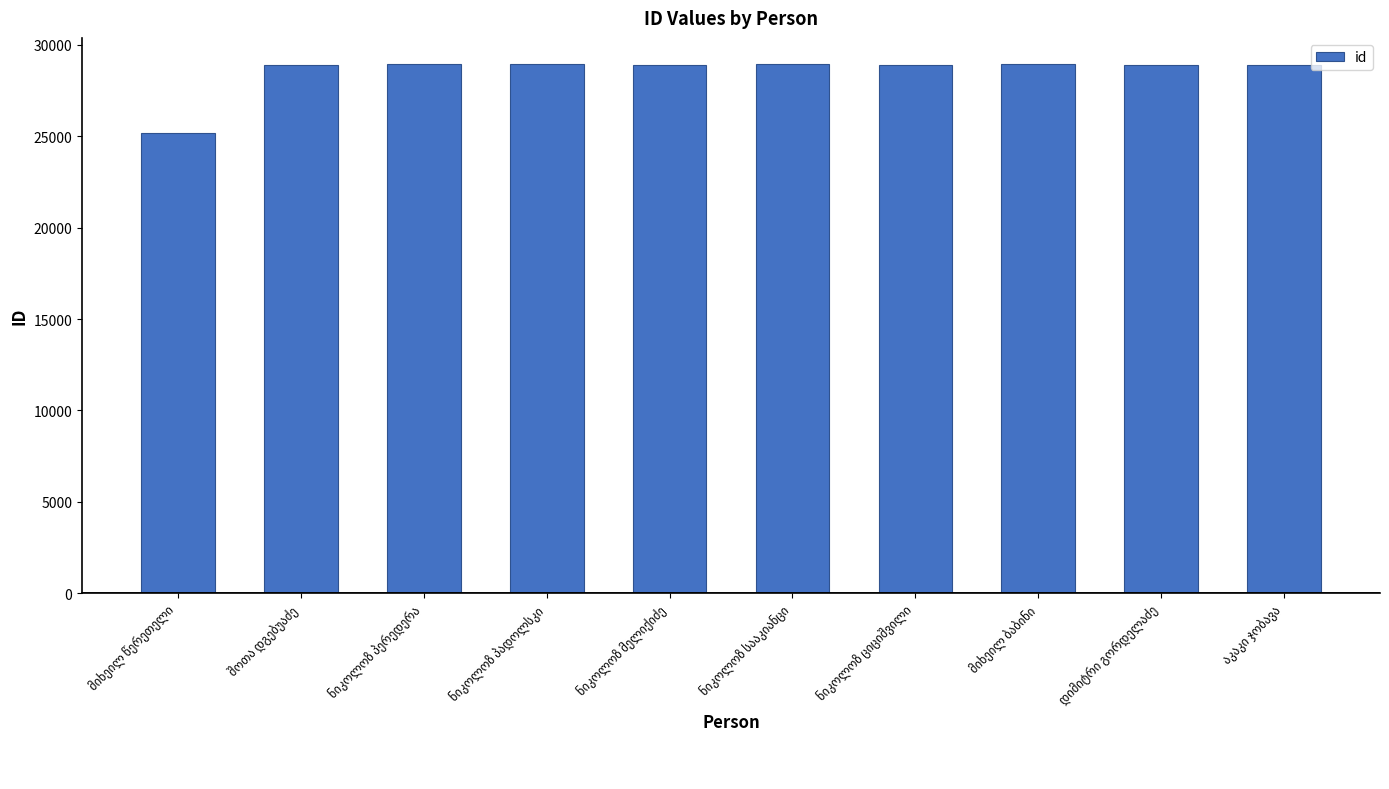

What is the difference between the maximum and minimum values?

3782